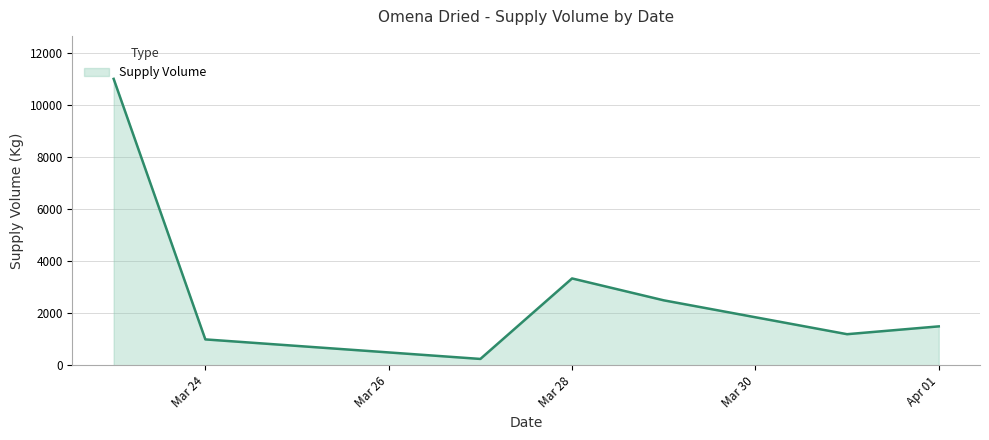

What is the difference between the second highest and minimum values?

3090